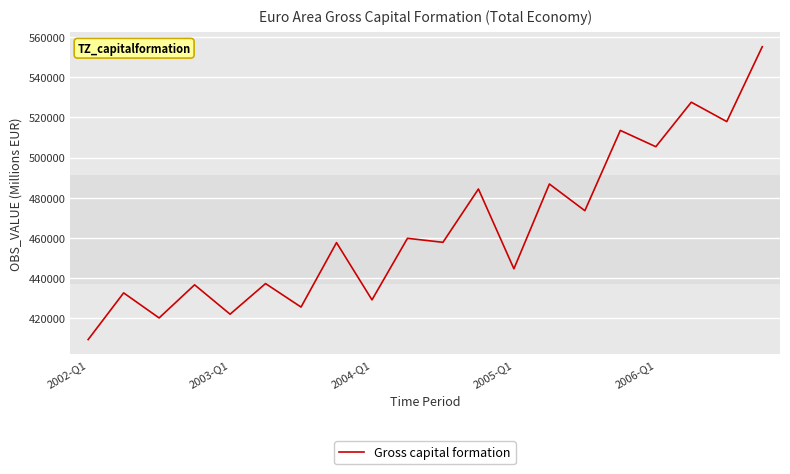

What is the sum of all values?

9297463.5